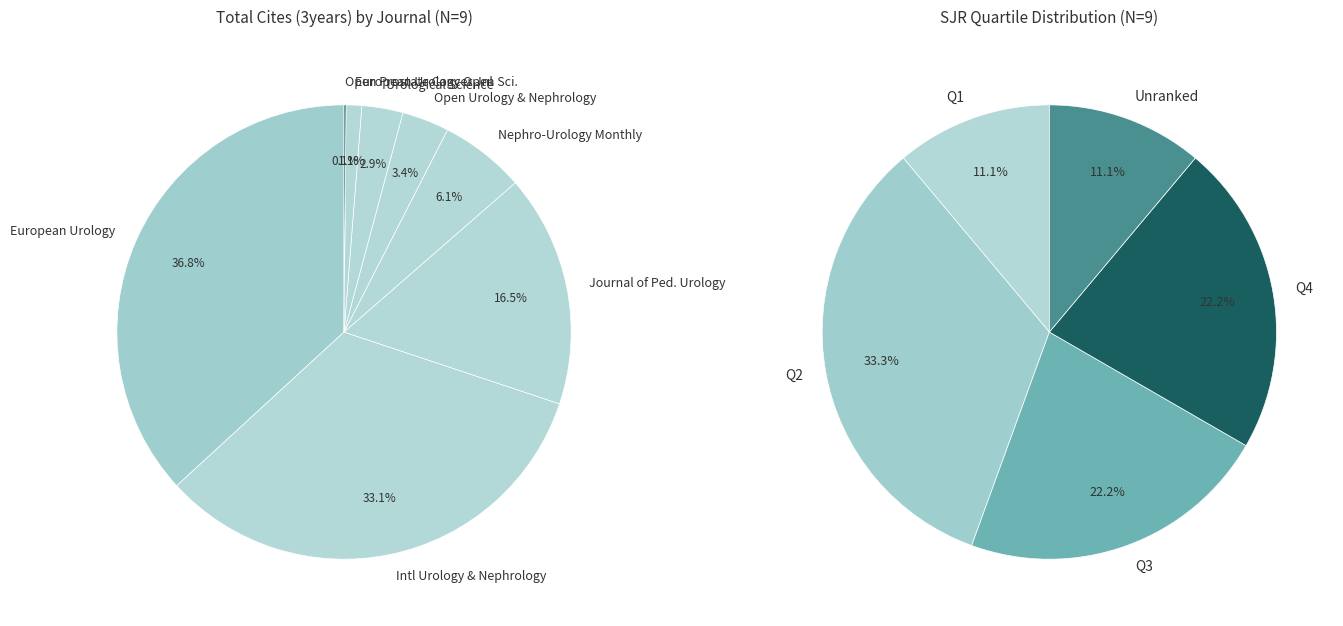

The Urological Science slice represents 3% of the pie. True or false?

True